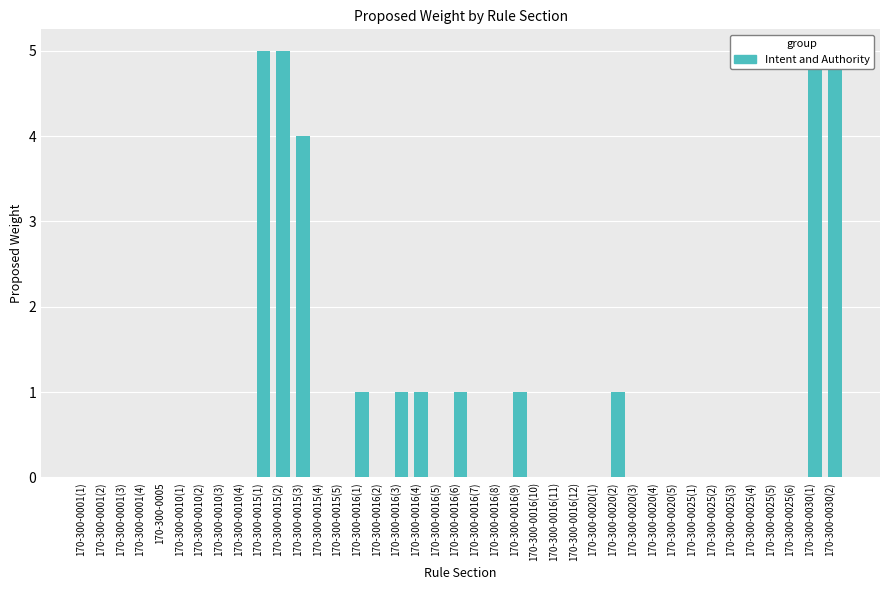

What position from the left is 170-300-0025(3)?

34